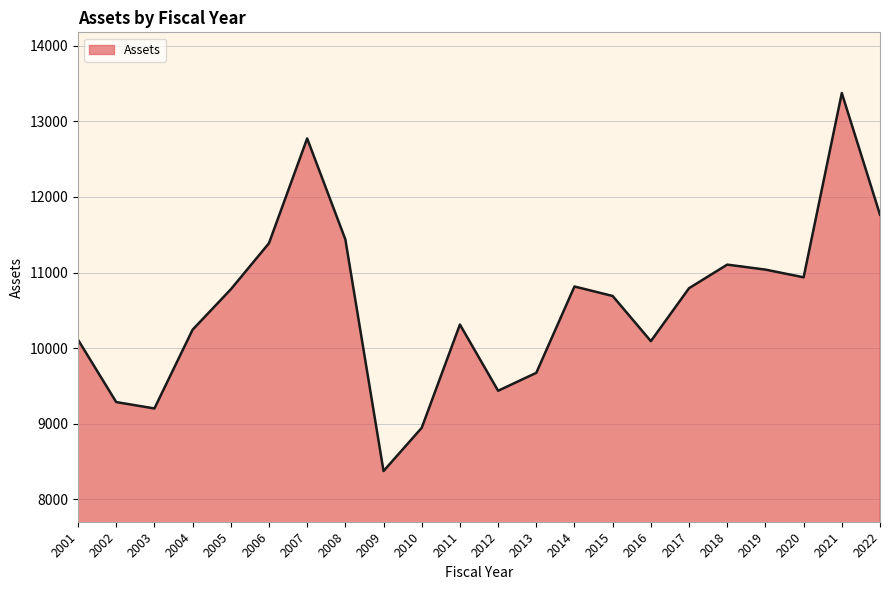

What is the ratio of the value at 2020 to the value at 2008?

1.0